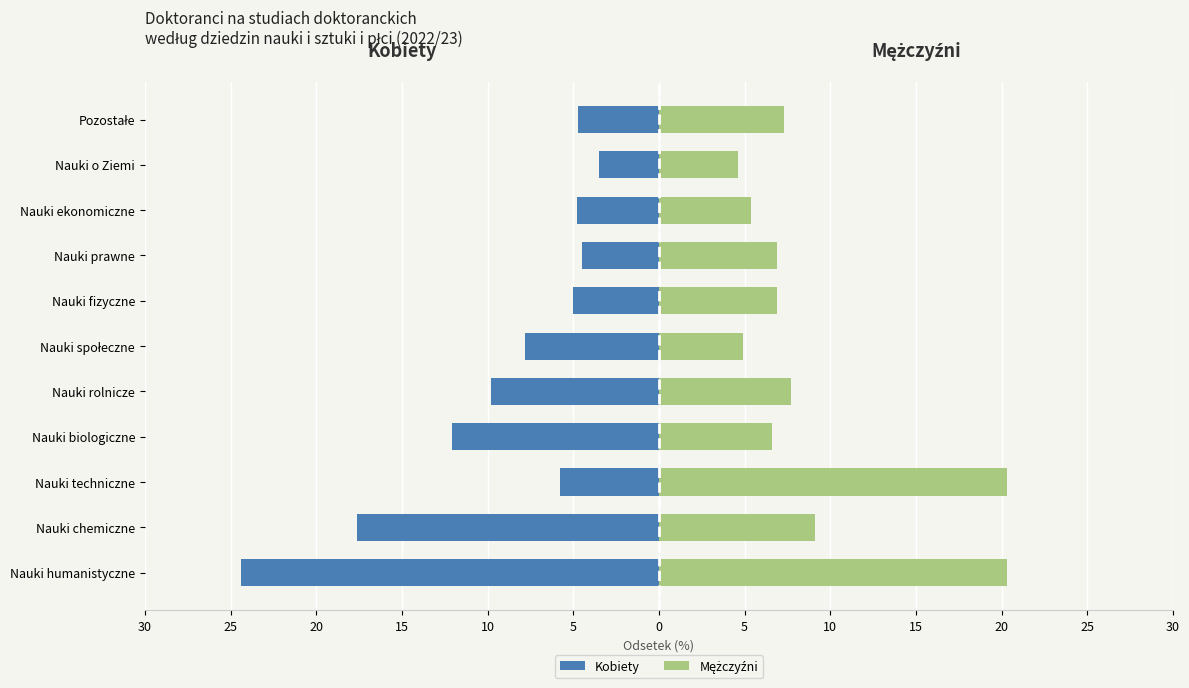

How many values in the Mężczyźni series are below 6?

3